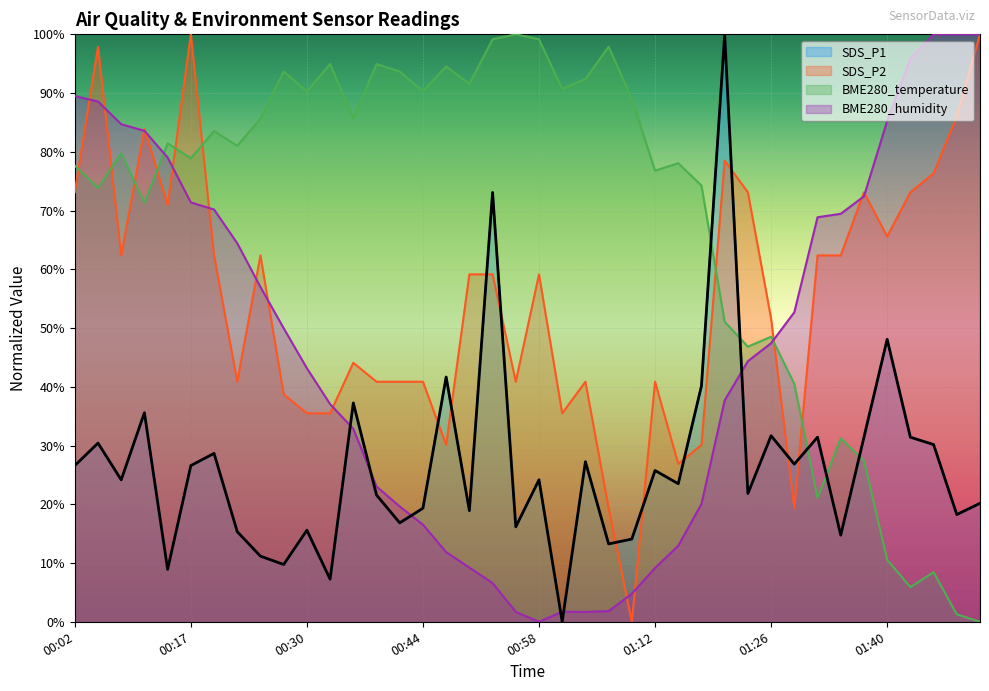

Which series has the largest total across all categories?

BME280_temperature